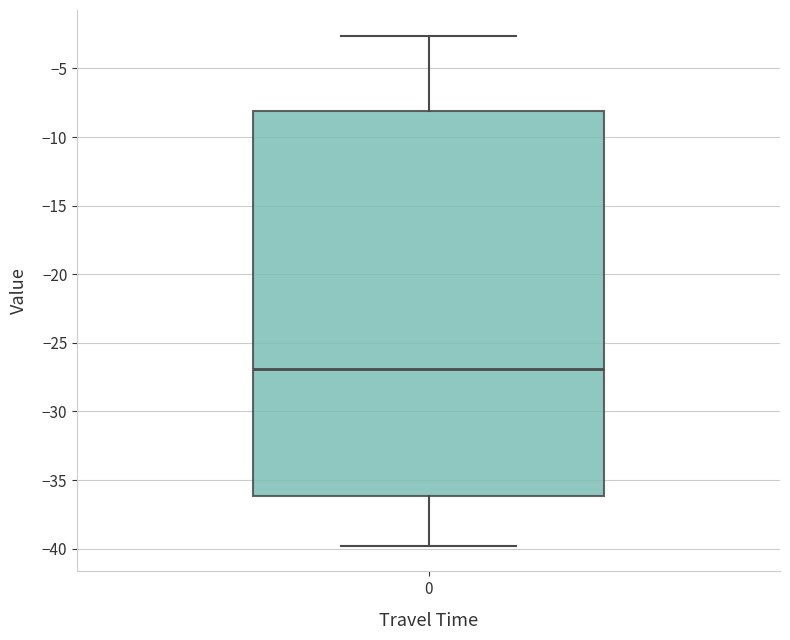

Transcribe this box plot: give where the median line is, the range the box spans, and where the two whiskers end, as read against the y-axis. The values are not printed on the chart, so give them approximately, as read against the axis.

median -27.0, box -36.0 to -8.0, whiskers -40.0 to -2.5